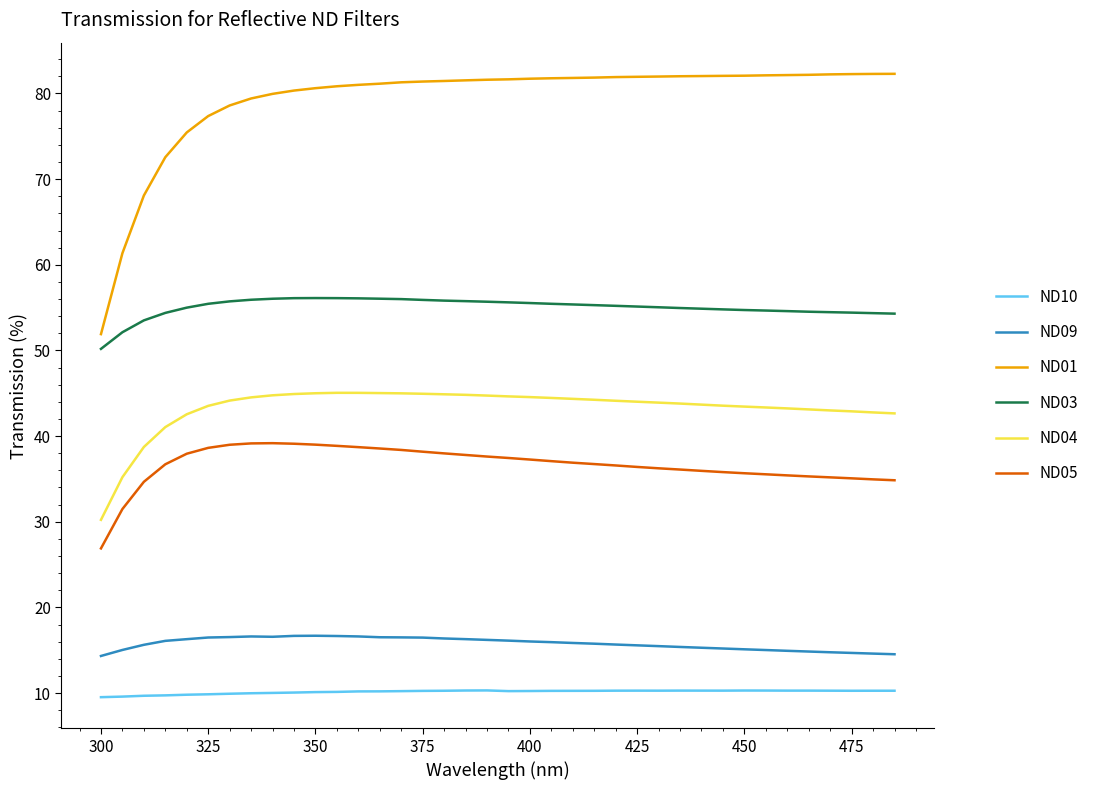

List the series in order of their peak value, lowest first.

ND10, ND09, ND05, ND04, ND03, ND01